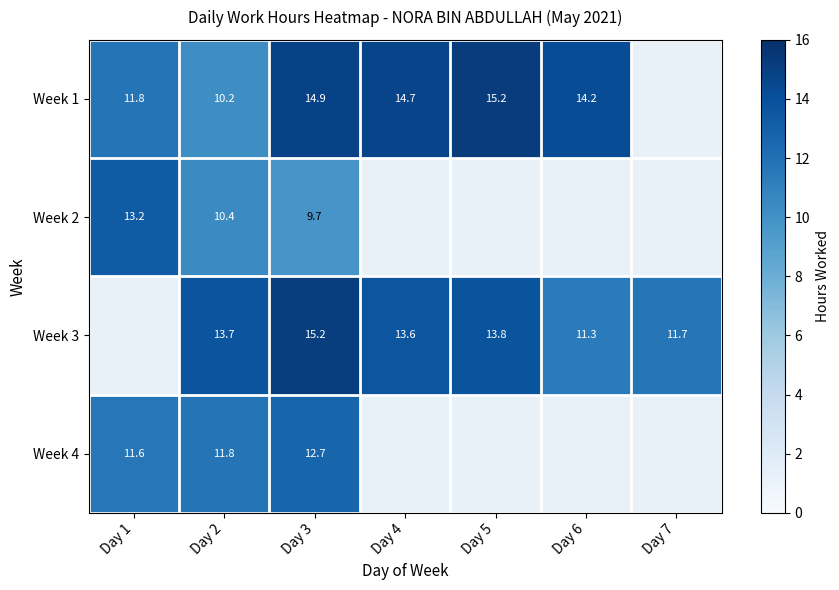

Is the value of Week 4 at Day 1 greater than the value of Week 1 at Day 3?

No